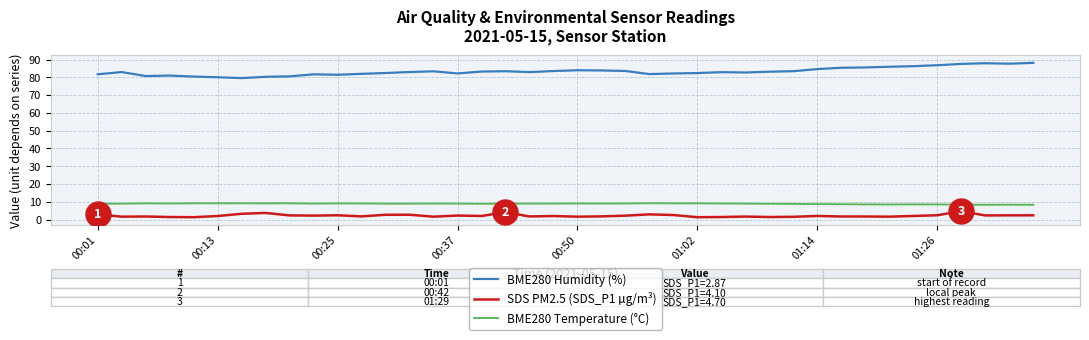

What is the maximum value for BME280 Temperature (°C)?

9.2